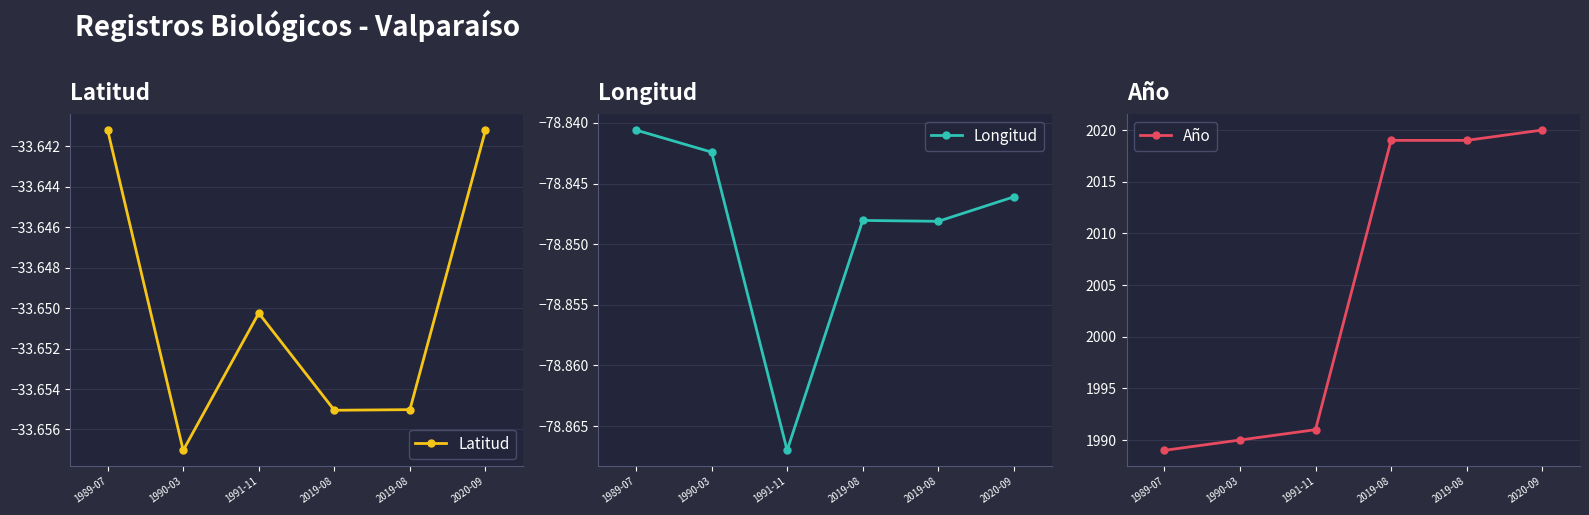

Reading left to right, list all the values displayed in this chart.

Latitud: 1989-07=-33.6	1990-03=-33.7	1991-11=-33.7	2019-08=-33.7	2019-08=-33.7	2020-09=-33.6
Longitud: 1989-07=-78.8	1990-03=-78.8	1991-11=-78.9	2019-08=-78.8	2019-08=-78.8	2020-09=-78.8
Año: 1989-07=1989.0	1990-03=1990.0	1991-11=1991.0	2019-08=2019.0	2019-08=2019.0	2020-09=2020.0